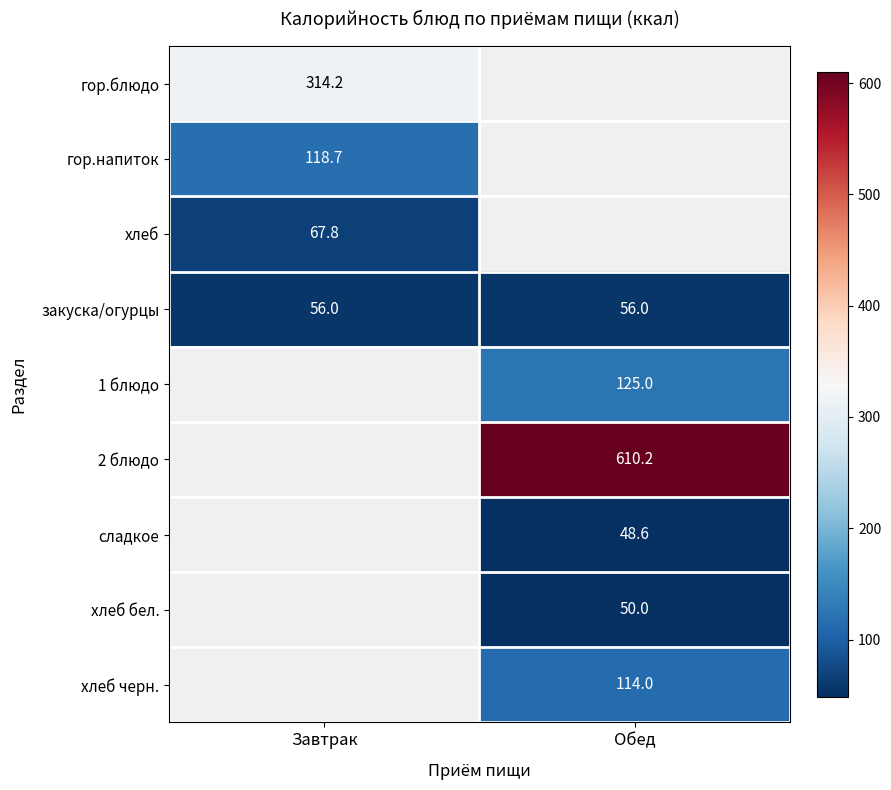

Between Обед and Завтрак, which is larger?

Завтрак